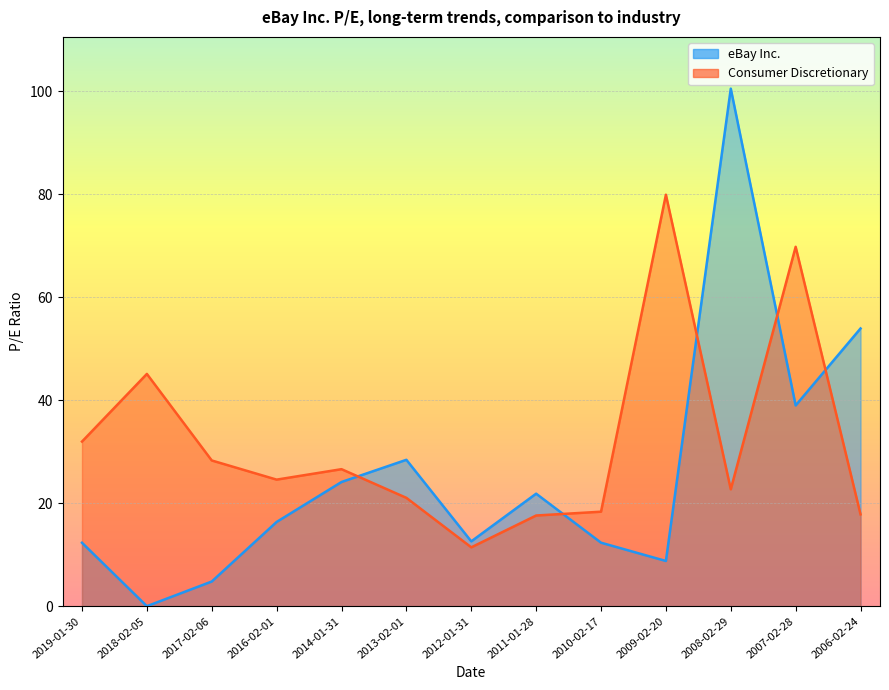

Reading left to right, extract all data points from this chart.

eBay Inc.: 2019-01-30=12.3	2018-02-05=0.0	2017-02-06=4.8	2016-02-01=16.4	2014-01-31=24.1	2013-02-01=28.4	2012-01-31=12.6	2011-01-28=21.9	2010-02-17=12.3	2009-02-20=8.8	2008-02-29=100.5	2007-02-28=39.0	2006-02-24=53.9
Consumer Discretionary: 2019-01-30=32.0	2018-02-05=45.1	2017-02-06=28.3	2016-02-01=24.6	2014-01-31=26.6	2013-02-01=21.0	2012-01-31=11.4	2011-01-28=17.6	2010-02-17=18.4	2009-02-20=79.9	2008-02-29=22.7	2007-02-28=69.8	2006-02-24=17.8